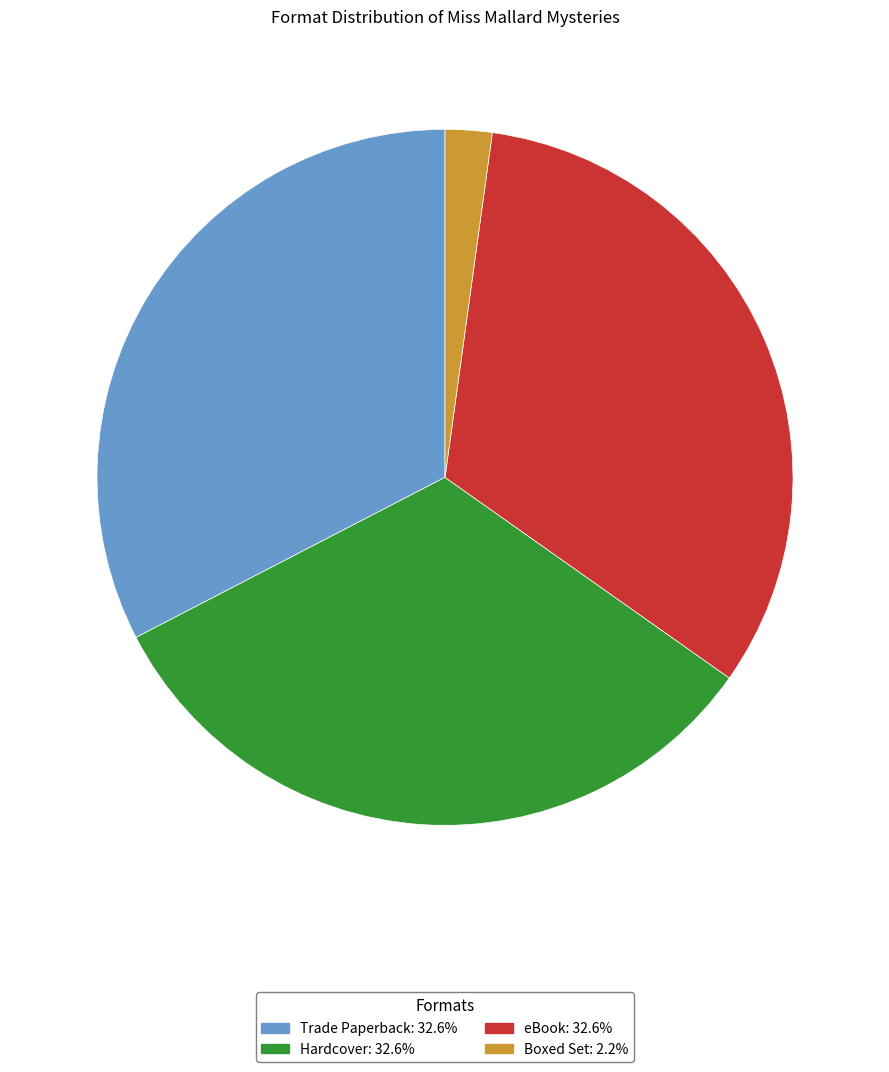

Does Hardcover account for over 50% of the chart?

No